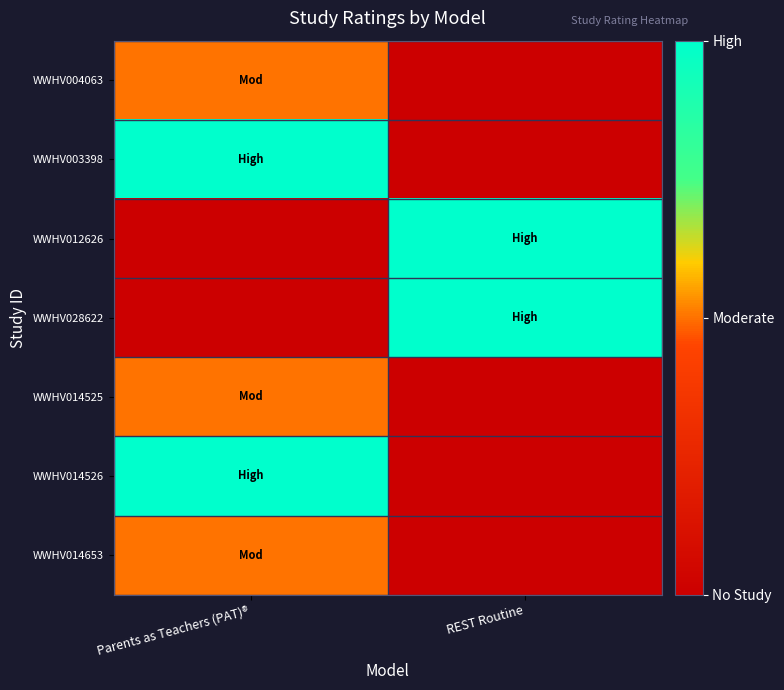

Reading right to left, extract all data points from this chart.

WWHV004063: REST Routine=0	Parents as Teachers (PAT)®=1
WWHV003398: REST Routine=0	Parents as Teachers (PAT)®=2
WWHV012626: REST Routine=2	Parents as Teachers (PAT)®=0
WWHV028622: REST Routine=2	Parents as Teachers (PAT)®=0
WWHV014525: REST Routine=0	Parents as Teachers (PAT)®=1
WWHV014526: REST Routine=0	Parents as Teachers (PAT)®=2
WWHV014653: REST Routine=0	Parents as Teachers (PAT)®=1